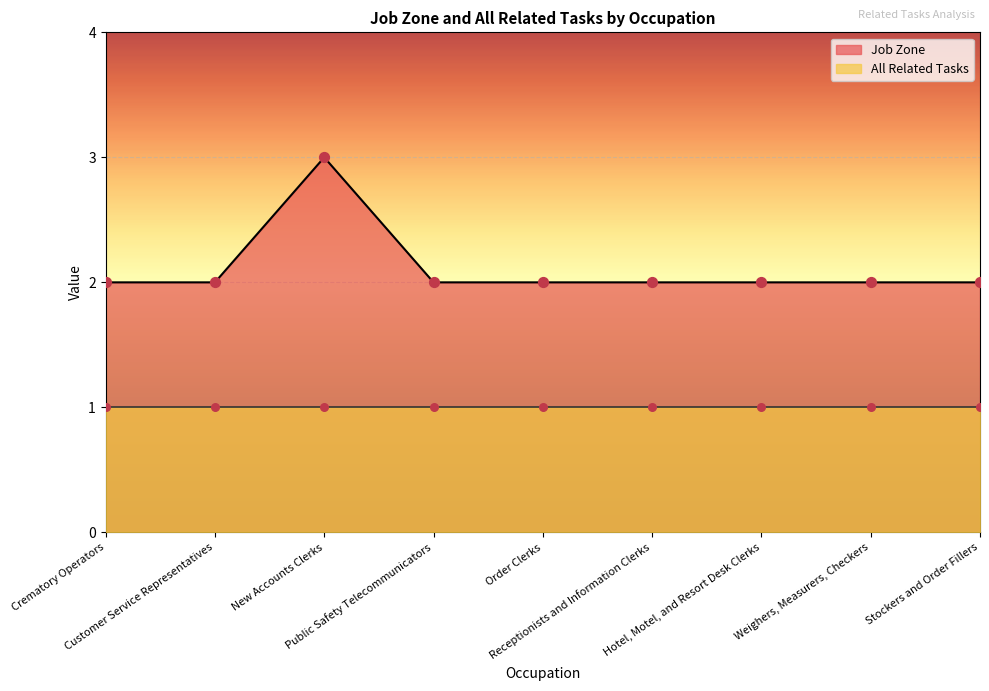

What is the ratio of the value at Receptionists and Information Clerks to the value at Crematory Operators?

1.0